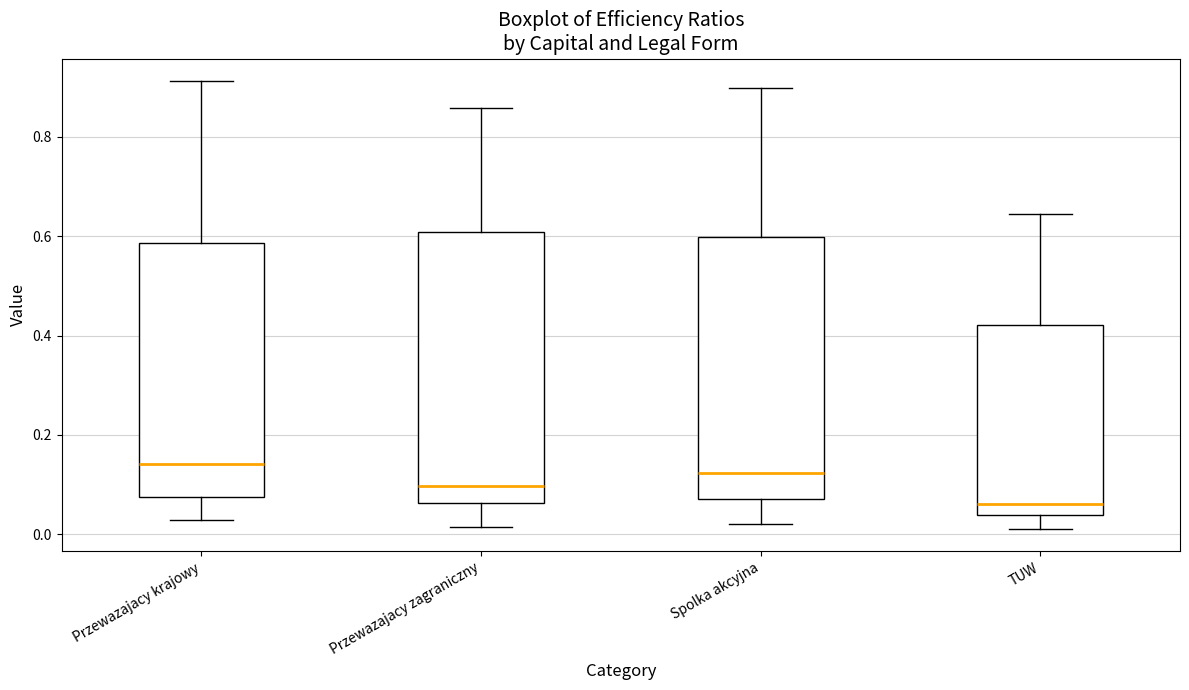

Where does the lower whisker of the box for TUW end on the y-axis? The values are not printed on the chart, so give them approximately, as read against the axis.

0.02